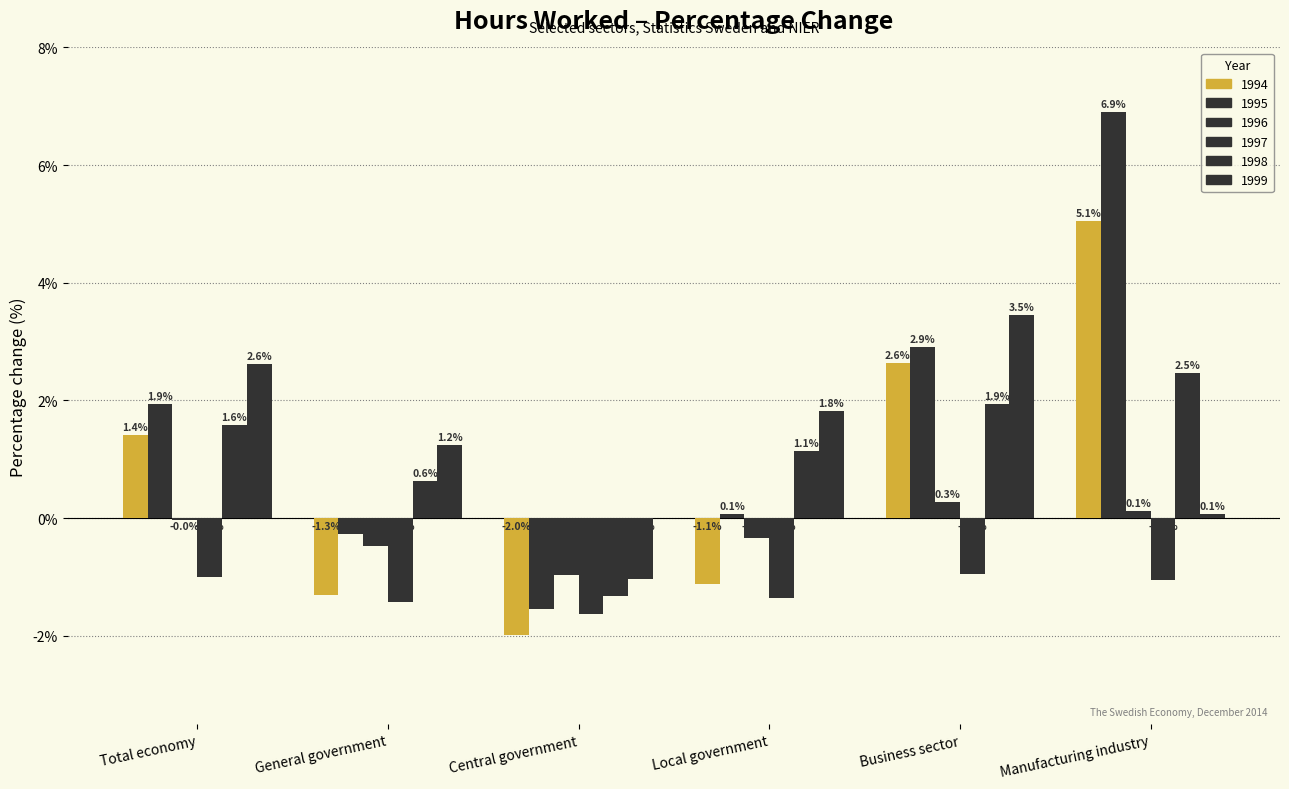

How many values in the 1997 series exceed -1?

2